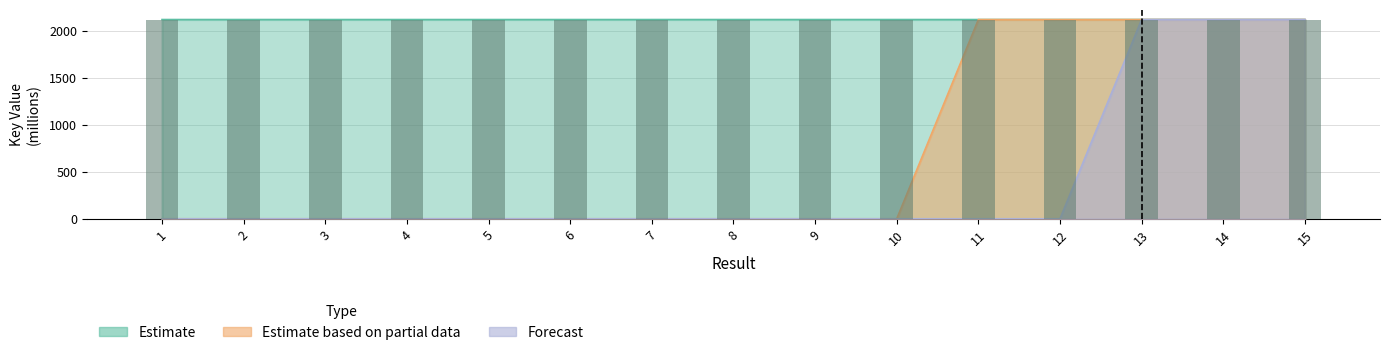

Reading left to right, list all the values displayed in this chart.

Estimate: 1=2117.9	2=2117.9	3=2117.9	4=2117.9	5=2117.9	6=2117.9	7=2117.9	8=2117.9	9=2117.9	10=2117.9	11=2117.9	12=2117.9	13=2117.9	14=2117.9	15=2117.9
Estimate based on partial data: 1=0.0	2=0.0	3=0.0	4=0.0	5=0.0	6=0.0	7=0.0	8=0.0	9=0.0	10=0.0	11=2117.9	12=2117.9	13=2117.9	14=2117.9	15=2117.9
Forecast: 1=0.0	2=0.0	3=0.0	4=0.0	5=0.0	6=0.0	7=0.0	8=0.0	9=0.0	10=0.0	11=0.0	12=0.0	13=2117.9	14=2117.9	15=2117.9